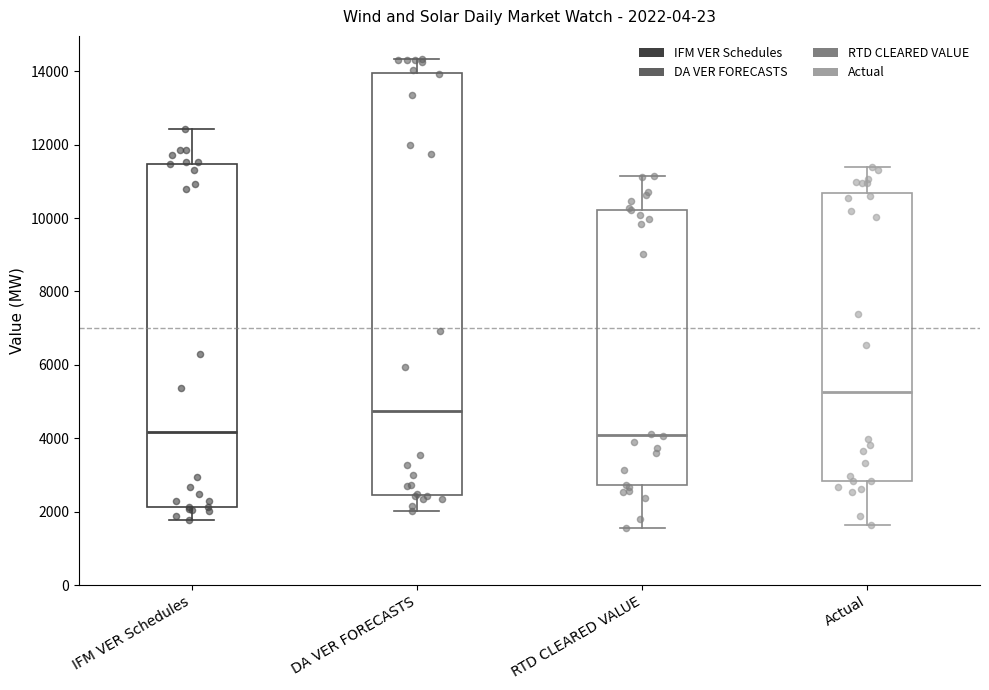

Comparing the boxes themselves (not the whiskers), which one is the tallest?

DA VER FORECASTS